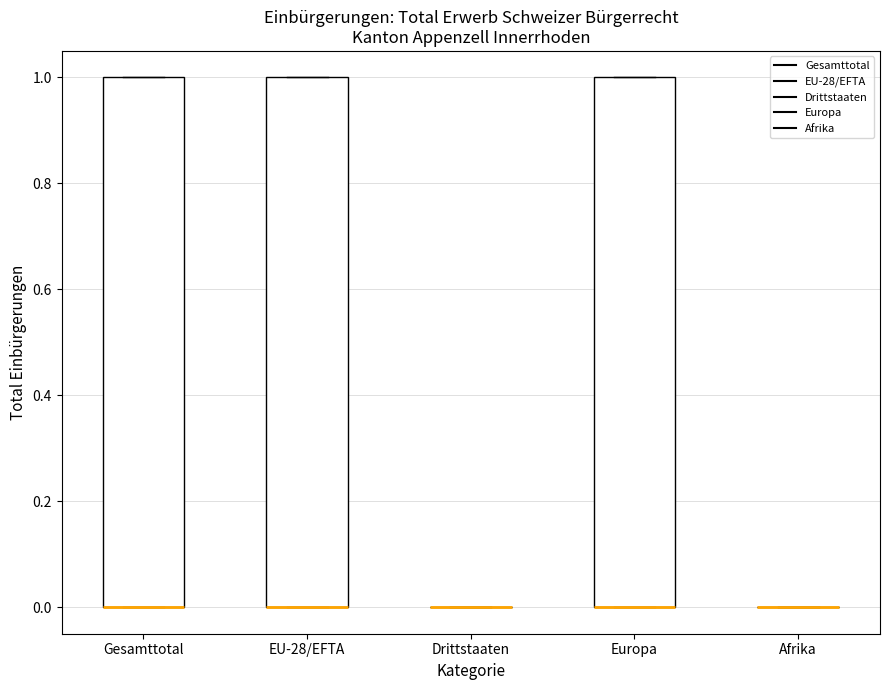

Reading left to right, transcribe this box plot: for each box, give where its median line is, the range the box spans, and where its two whiskers end, as read against the y-axis. The values are not printed on the chart, so give them approximately, as read against the axis.

Gesamttotal: median 0 (drawn on the box's lower edge), box 0 to 1, whiskers 0 to 1
EU-28/EFTA: median 0 (drawn on the box's lower edge), box 0 to 1, whiskers 0 to 1
Drittstaaten: box collapsed to a line at 0, whiskers 0 to 0
Europa: median 0 (drawn on the box's lower edge), box 0 to 1, whiskers 0 to 1
Afrika: box collapsed to a line at 0, whiskers 0 to 0